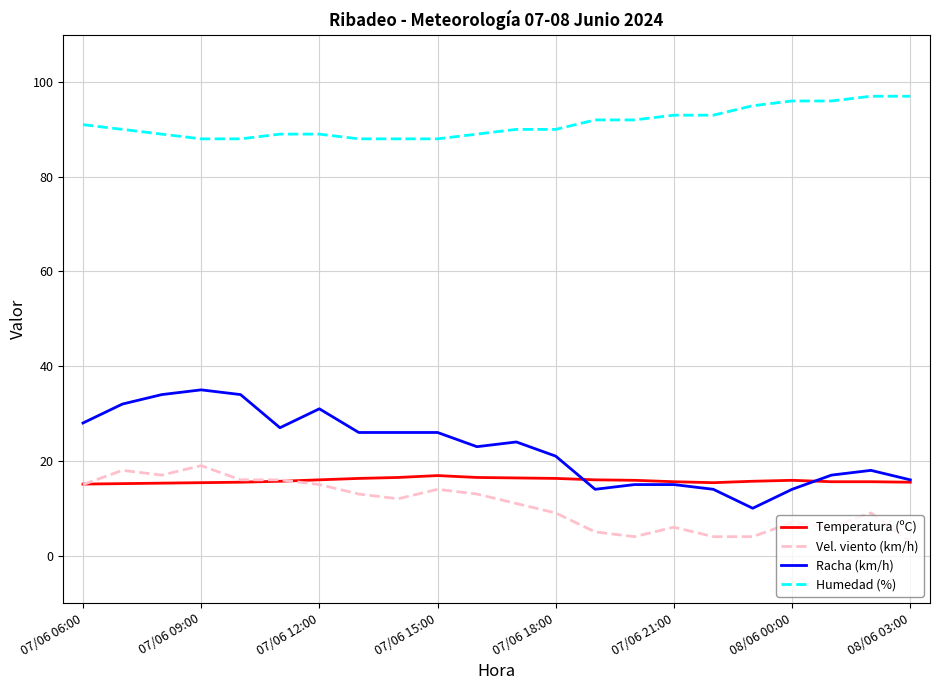

What is the greatest value displayed?

97.0